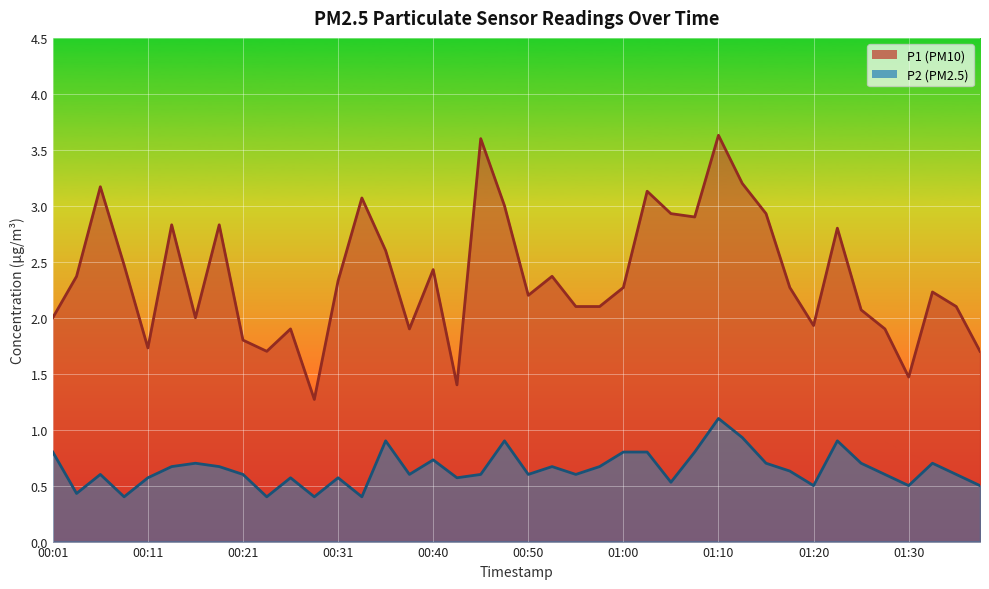

What is the average value of the P2 series?

0.6